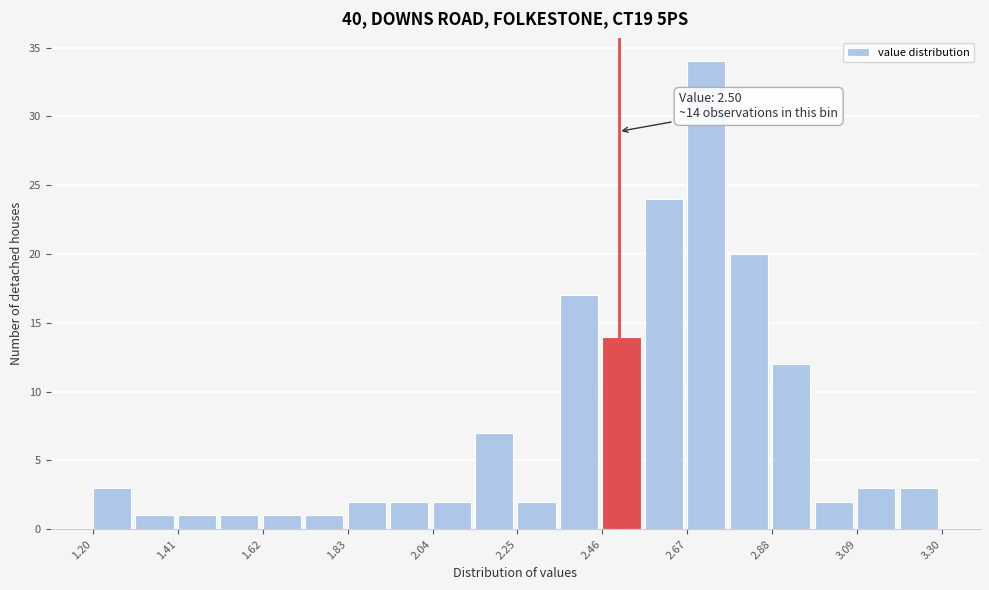

Around what value on the x-axis is the tallest bar? Give the approximate position of its centre, as read against the axis.

2.70